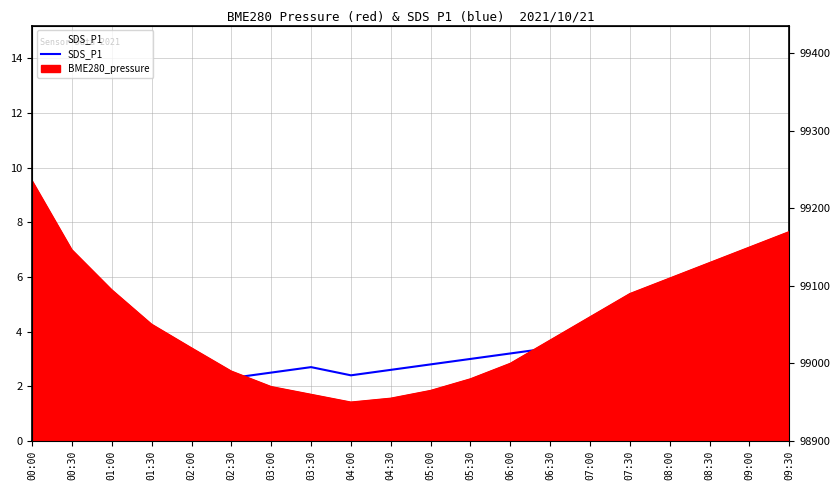

Reading left to right, what are all the values shown in this chart?

00:00=2.9	00:30=3.6	01:00=1.3	01:30=2.2	02:00=2.1	02:30=2.3	03:00=2.5	03:30=2.7	04:00=2.4	04:30=2.6	05:00=2.8	05:30=3.0	06:00=3.2	06:30=3.4	07:00=3.6	07:30=3.8	08:00=3.5	08:30=3.3	09:00=3.1	09:30=2.9